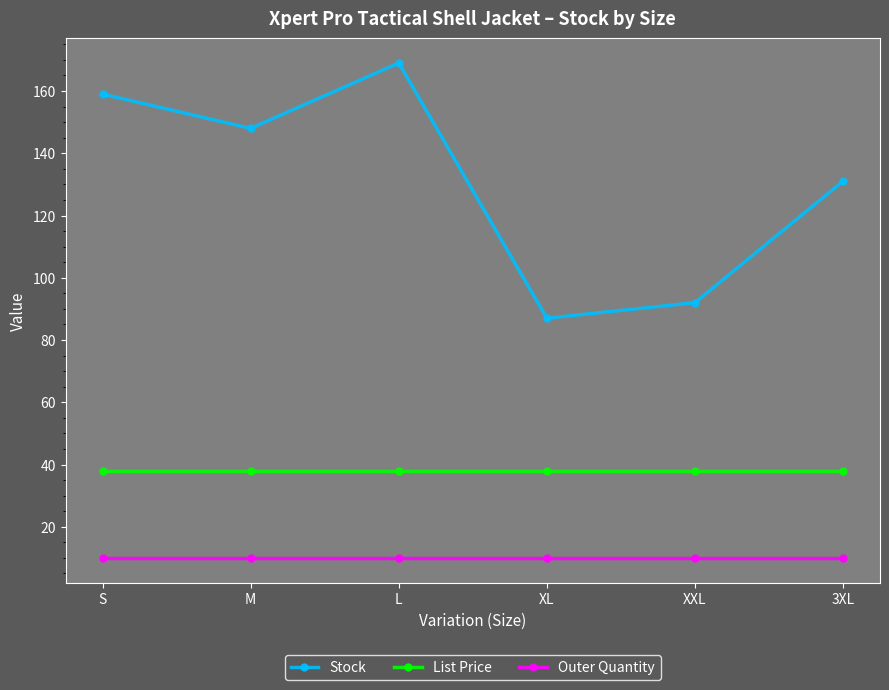

What position from the left is XXL?

5